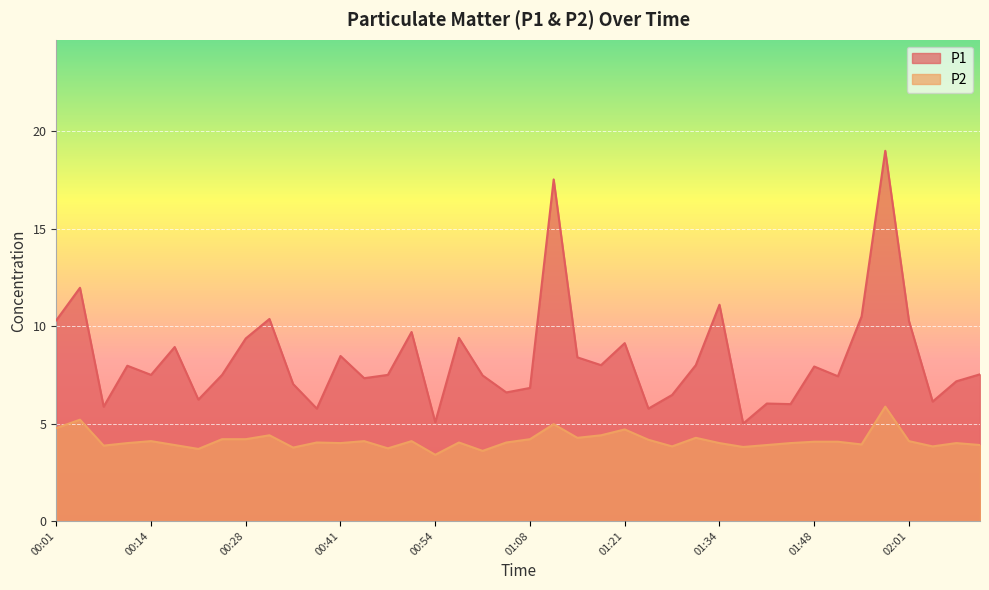

True or false: P1 and P2 cross at least once.

False